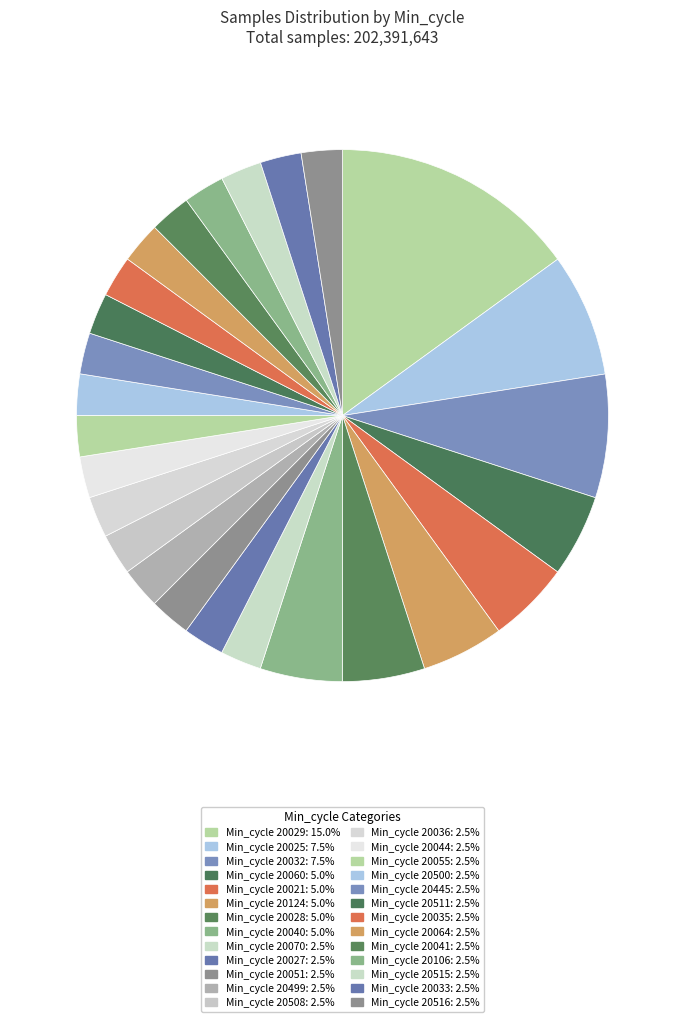

Count the number of slices in the pie.

26